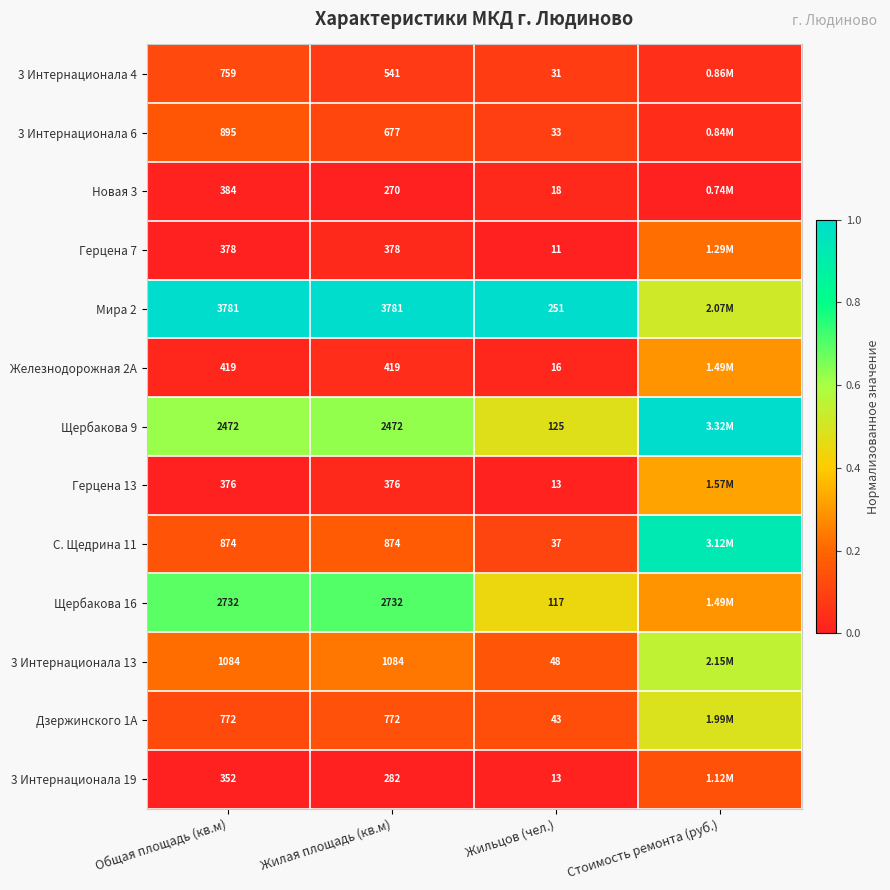

What is the difference between the maximum and minimum values in the Щербакова 16 series?

0.4